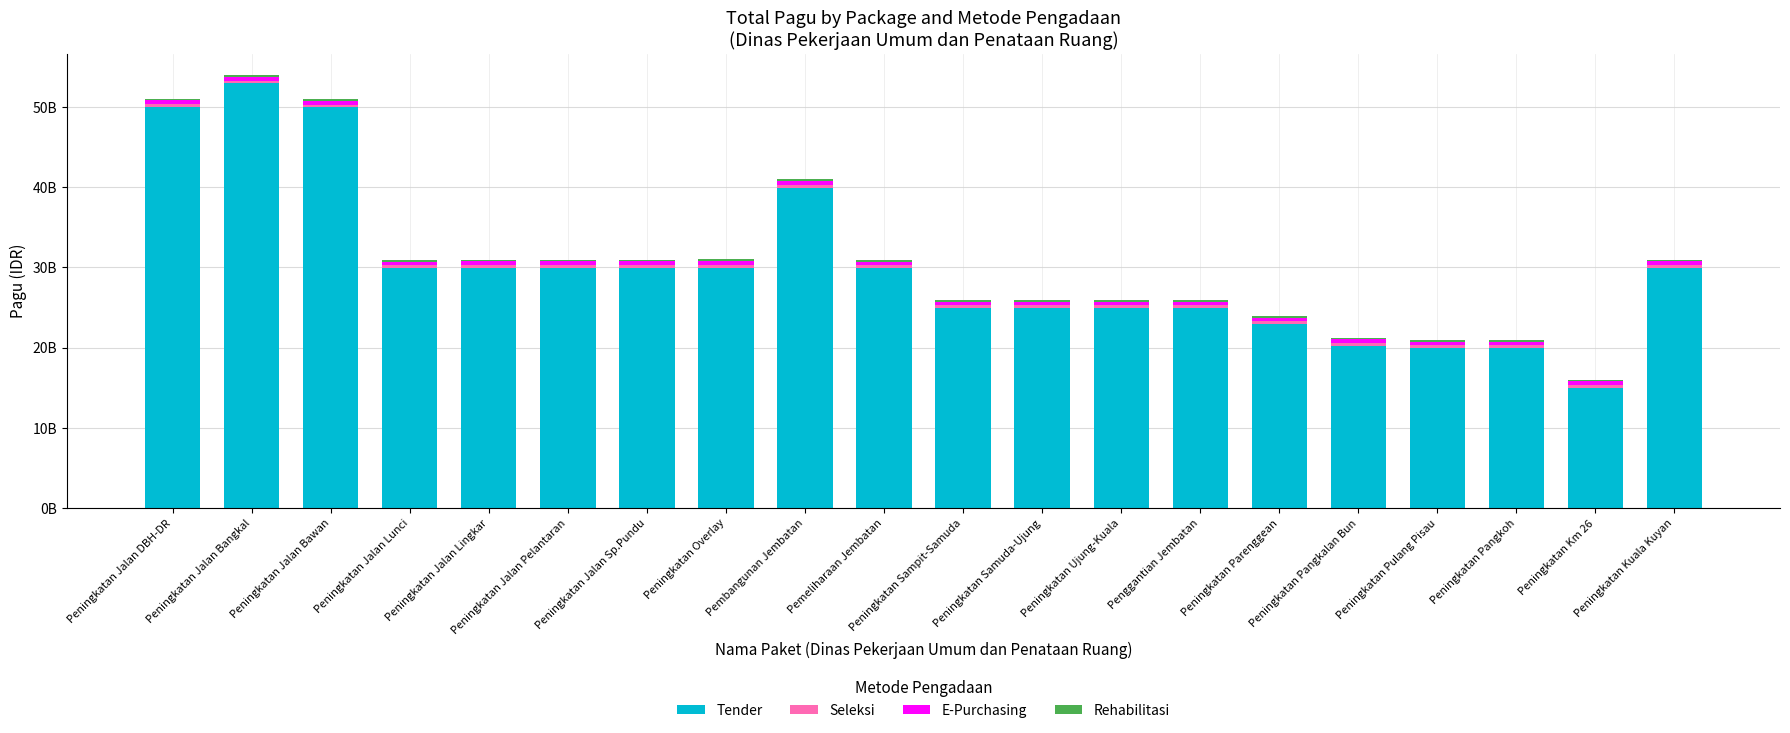

True or false: Tender has a value of 59173111895.8 at Pembangunan Jembatan.

False